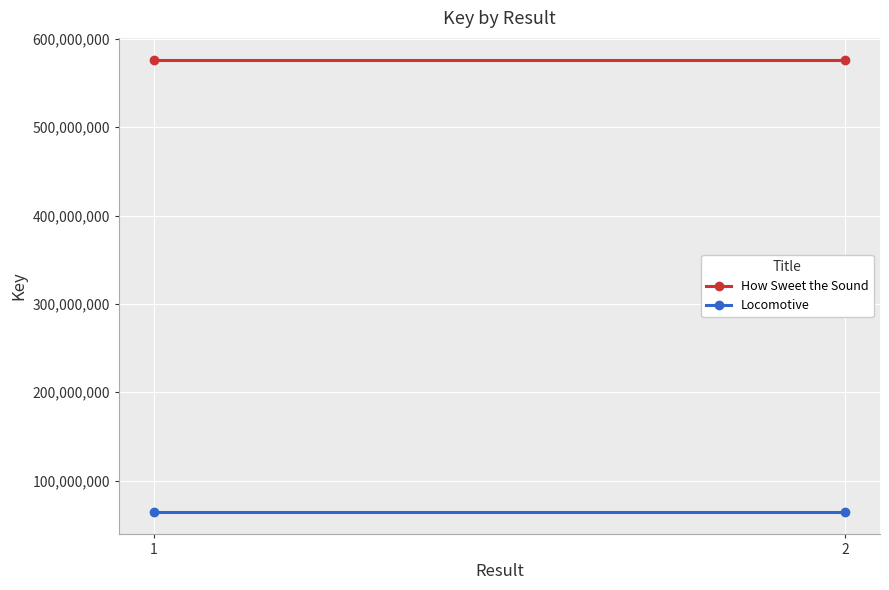

At which category is the sum across all series the highest?

1